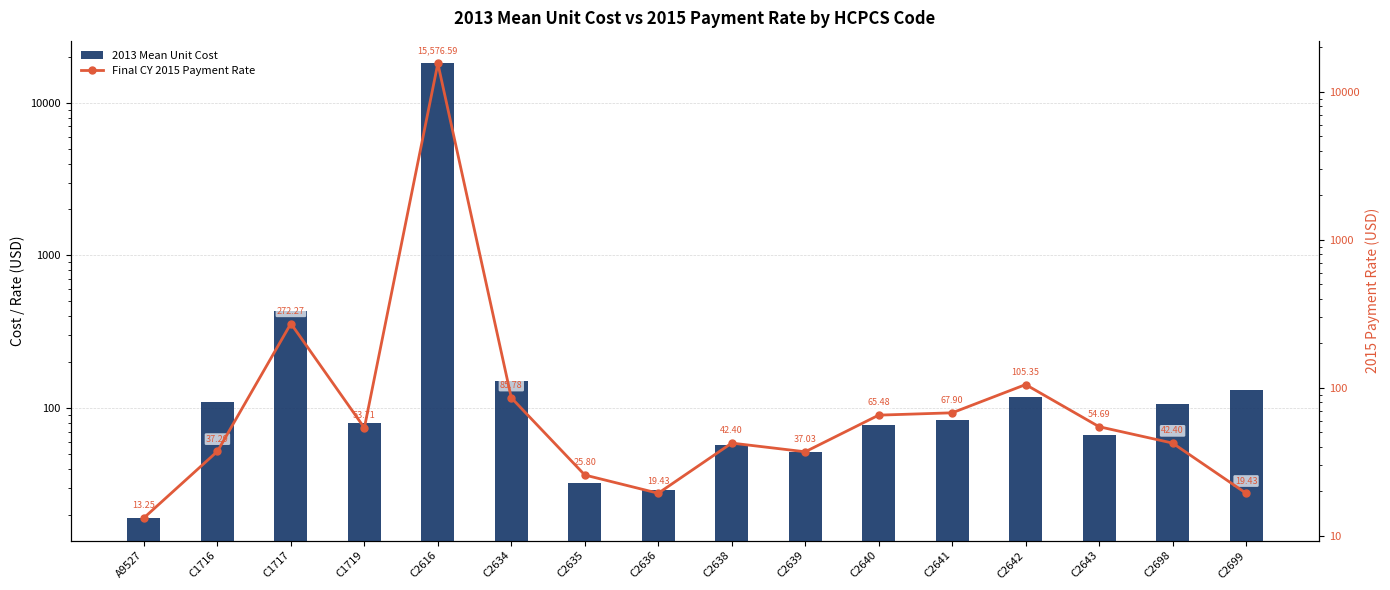

Which series changed the most between C2639 and C2699?

2013 Mean Unit Cost